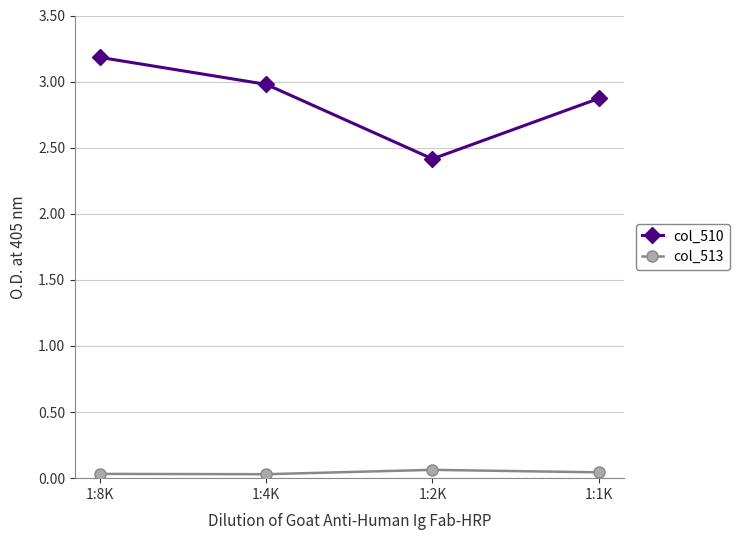

How many interior local valleys does the col_510 series have?

1